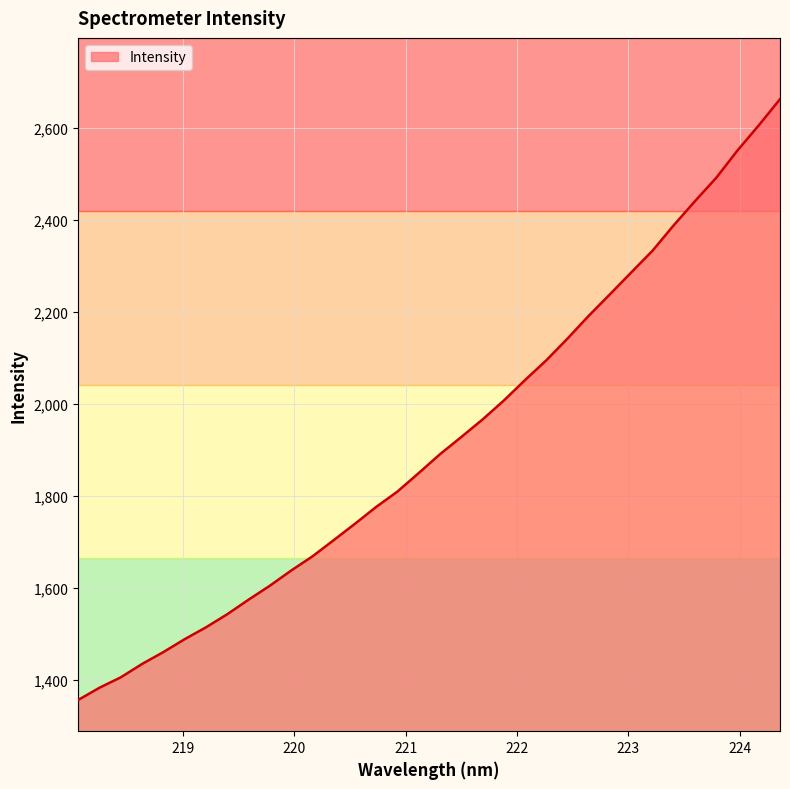

What is the difference between the maximum and minimum values?

1305.5